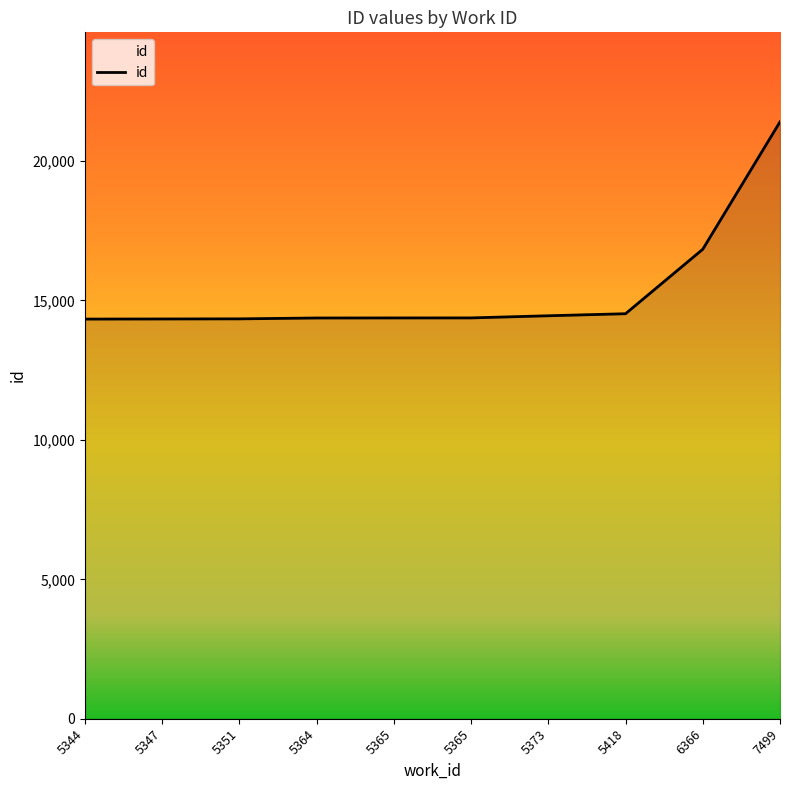

List the labels in order of value, largest first.

7499, 6366, 5418, 5373, 5365, 5365, 5364, 5351, 5347, 5344